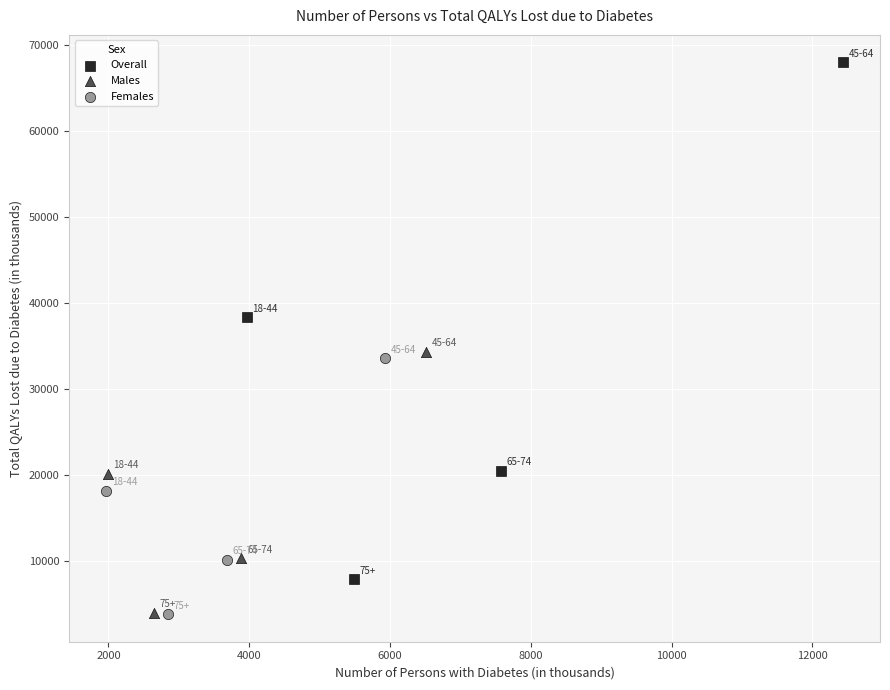

Which series has the widest spread of Y values?

Overall